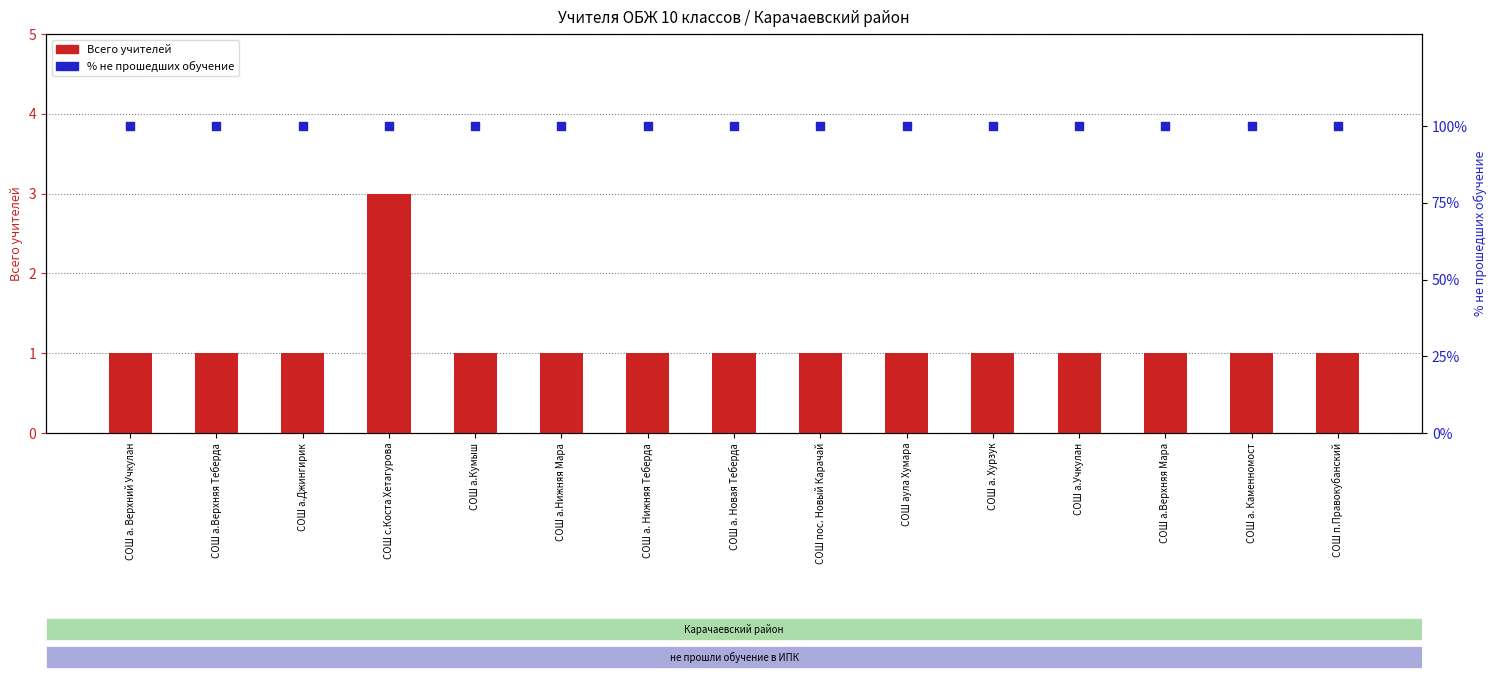

What are all the series names shown in the legend?

Всего учителей, % не прошли обучение